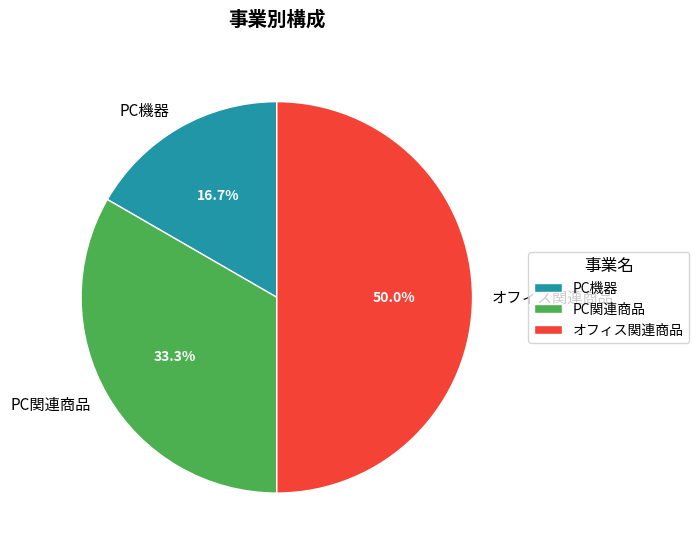

Between PC関連商品 and オフィス関連商品, which is larger?

オフィス関連商品